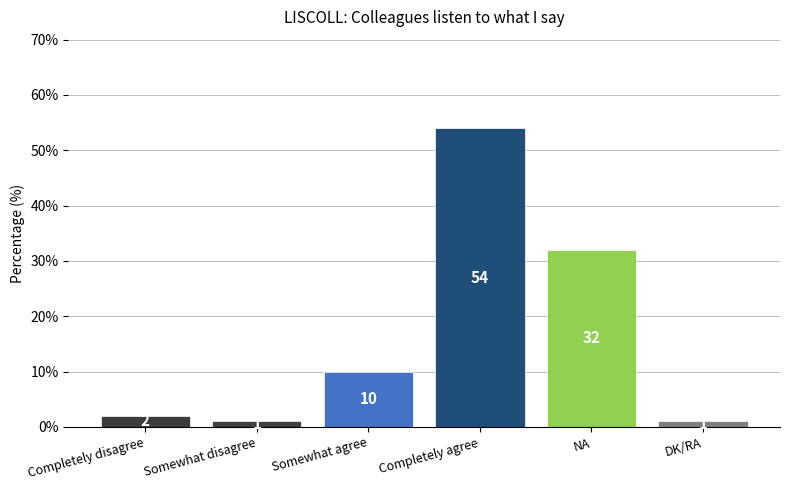

What is the minimum value shown in the chart?

1